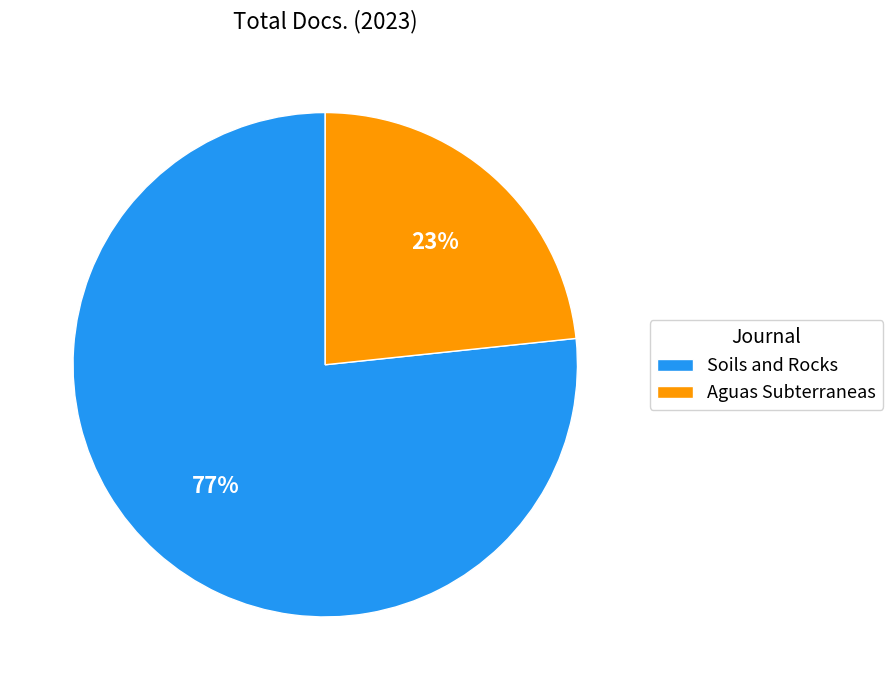

How many slices are in this pie chart?

2